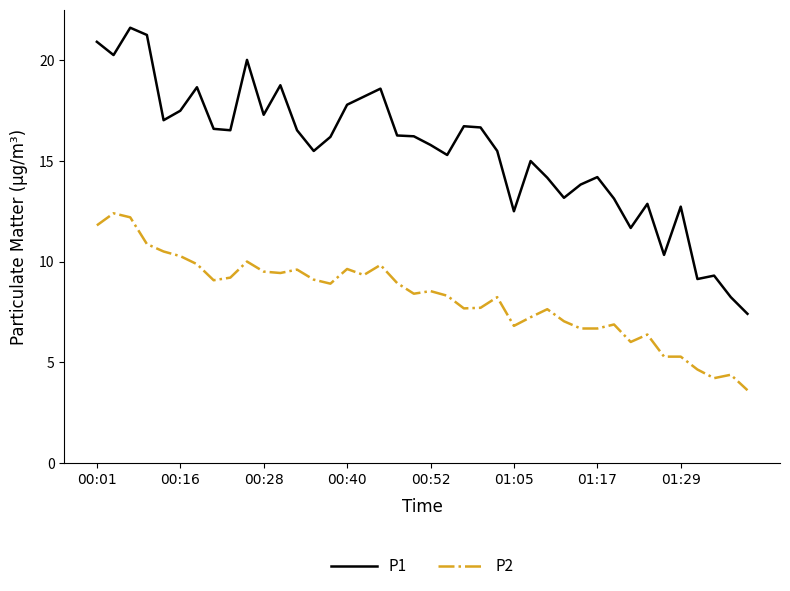

Rank the series by their maximum value, from lowest to highest.

P2, P1